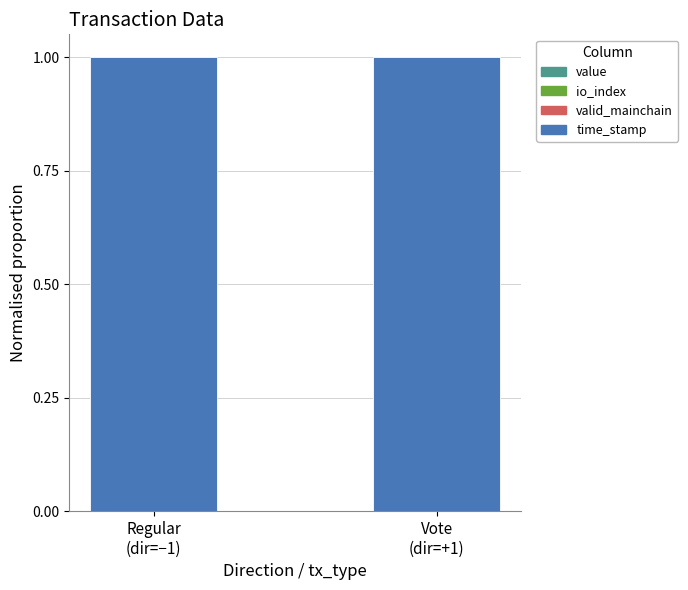

Which has a higher value, Regular
(dir=−1) or Vote
(dir=+1)?

Vote
(dir=+1)